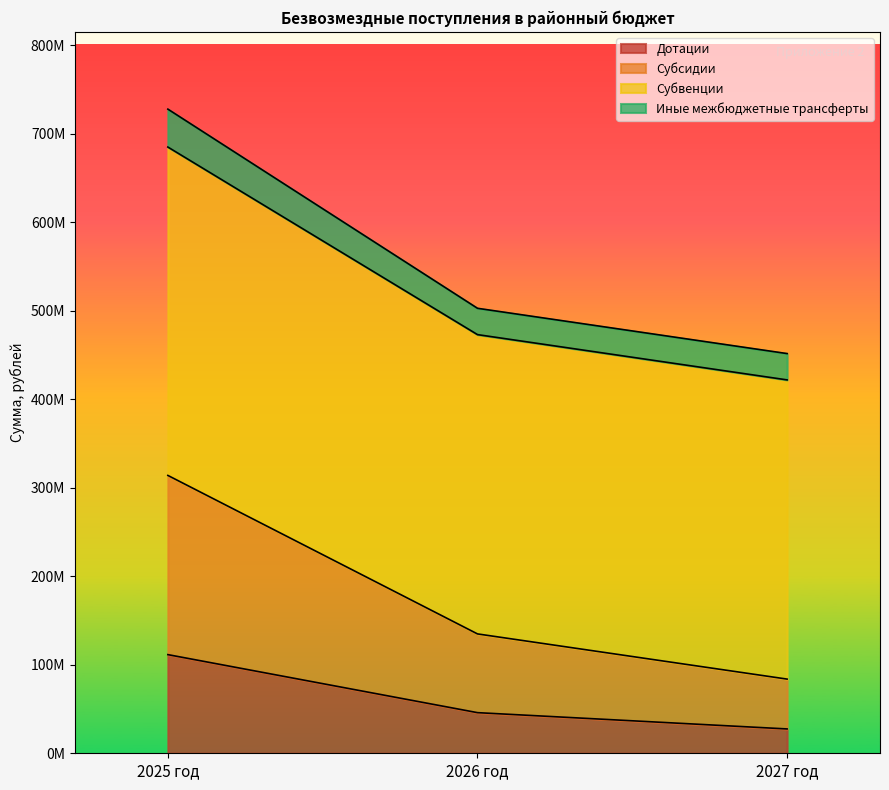

Does the chart display data point markers on the line(s)?

No